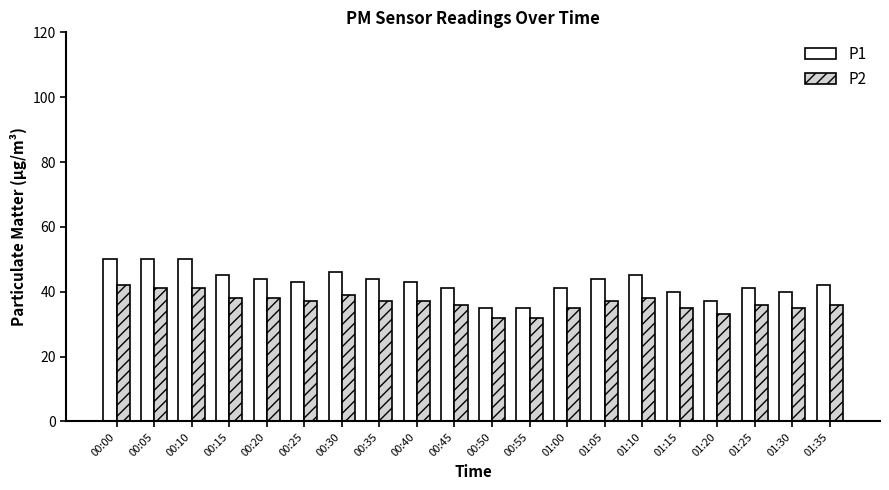

What is the sum of all P2 values?

735